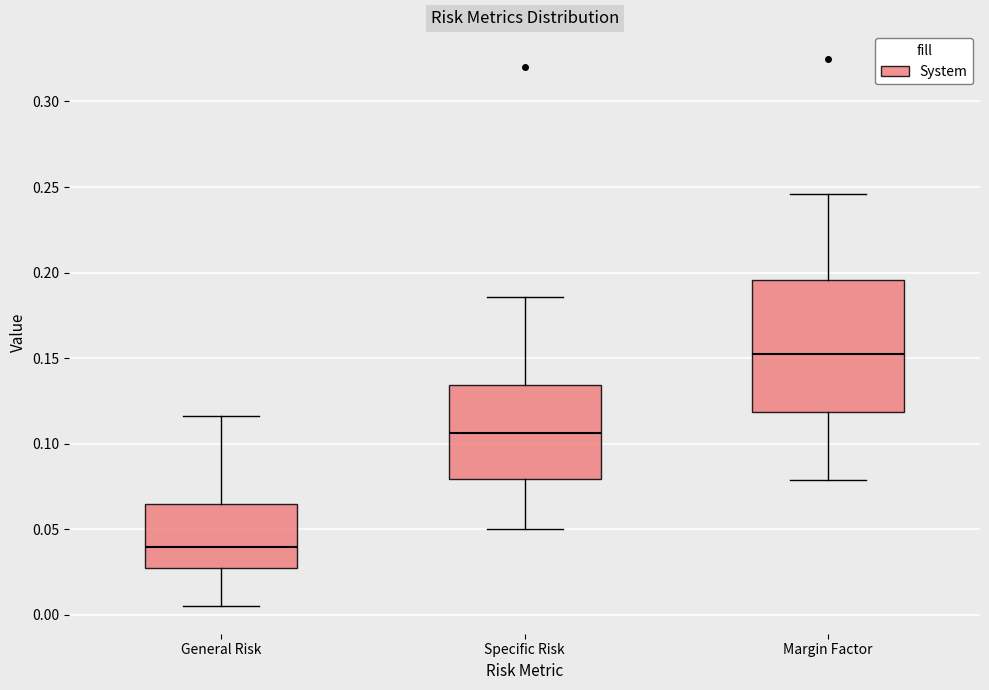

Comparing the boxes themselves (not the whiskers), which one is the tallest?

Margin Factor